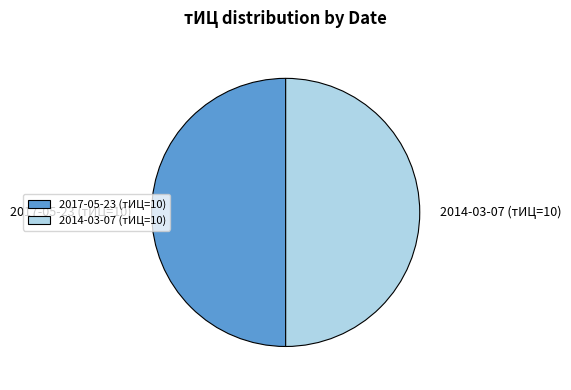

Combined, do 2017-05-23 (тИЦ=10) and 2014-03-07 (тИЦ=10) account for over 50%?

Yes